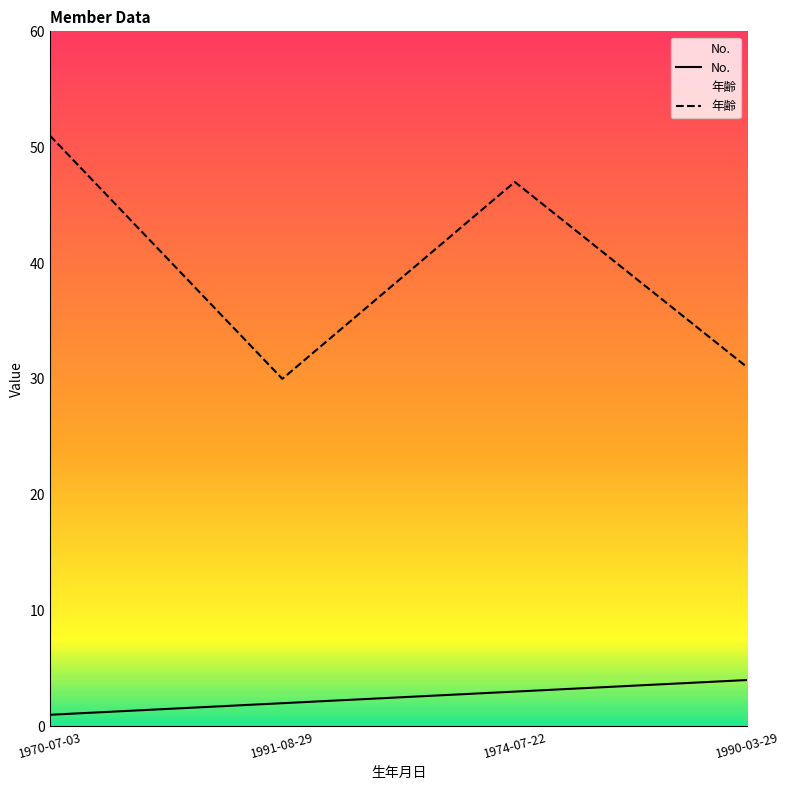

Reading left to right, transcribe all the data shown in this chart.

No.: 1	2	3	4
年齢: 51	30	47	31